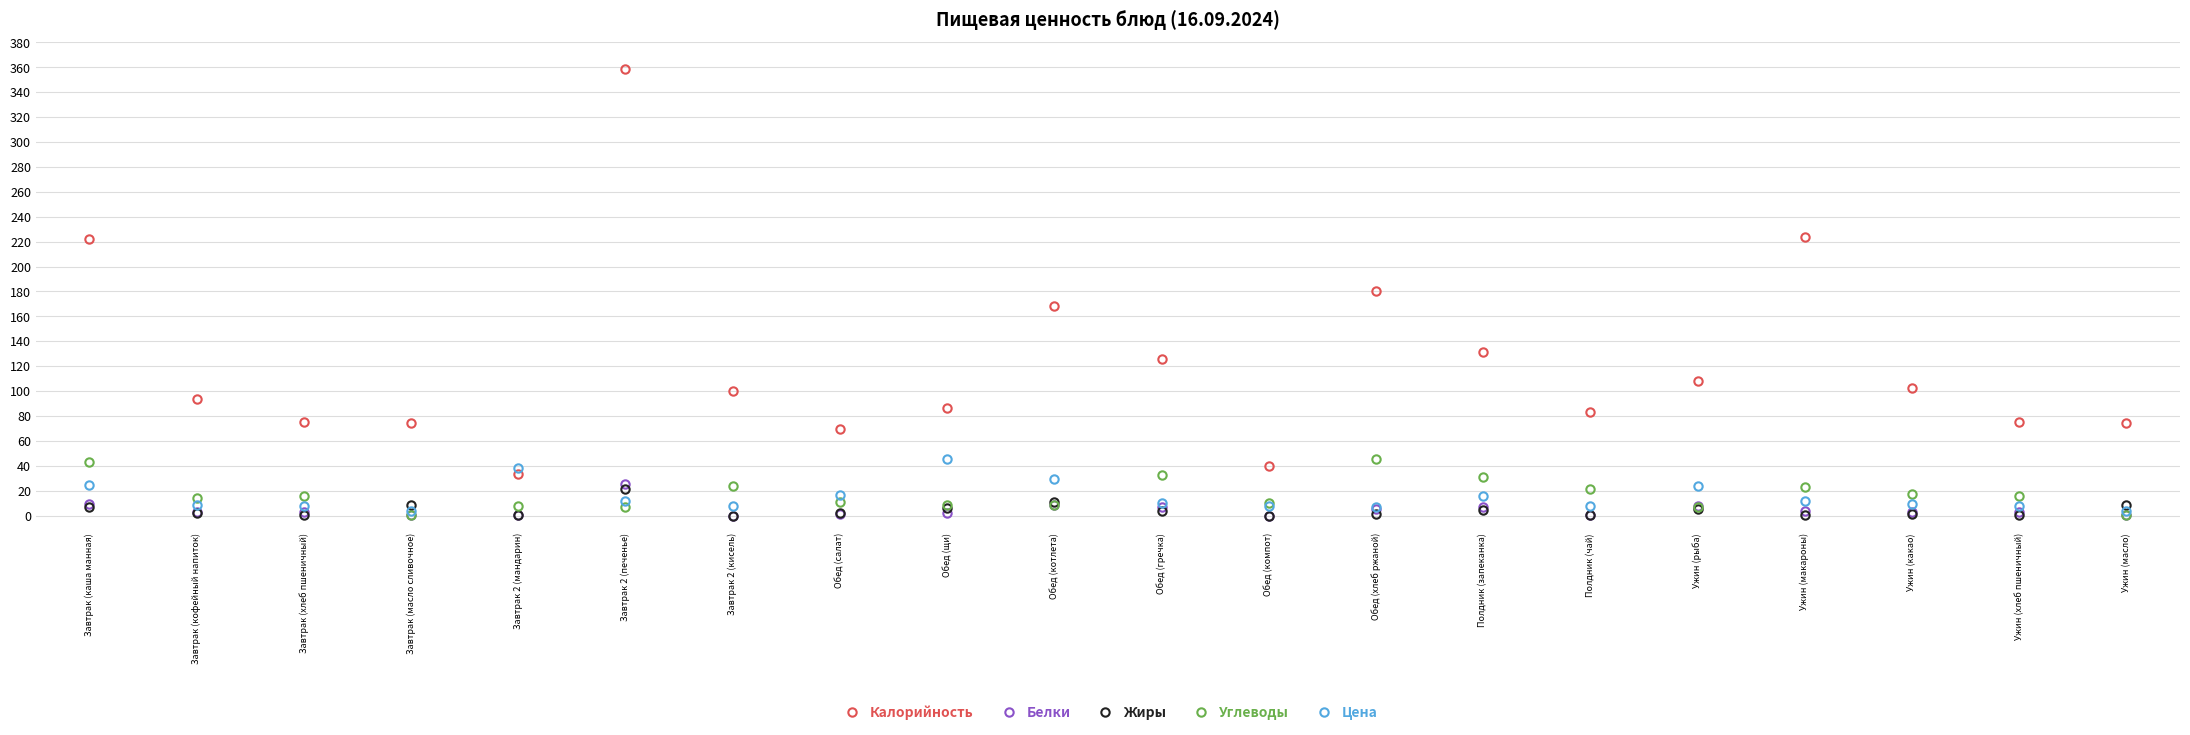

Which series has the largest total across all categories?

Калорийность